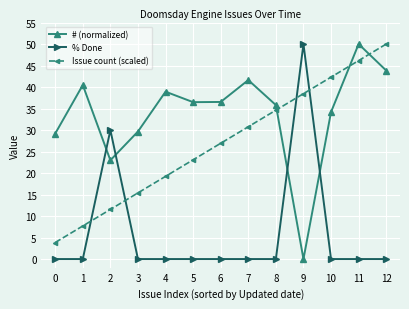

What is the value of the # (normalized) point at the 9th from the left?

35.8